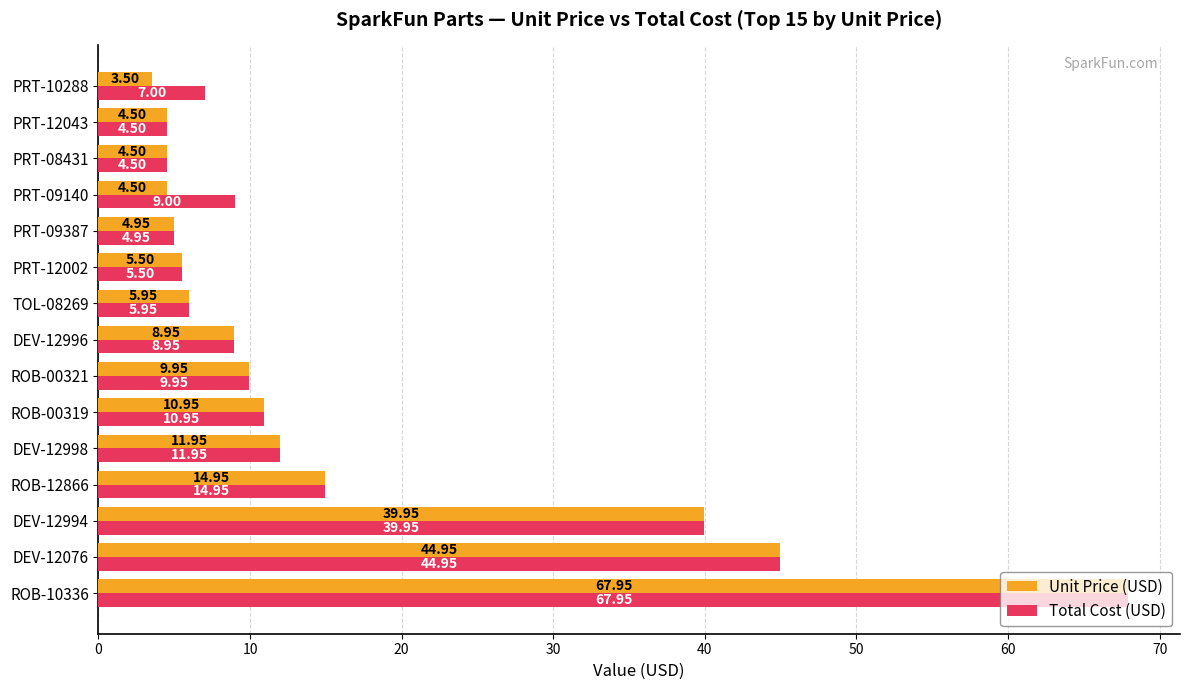

What is the sum of the Unit Price (USD) values at ROB-10336 and ROB-12866?

82.9